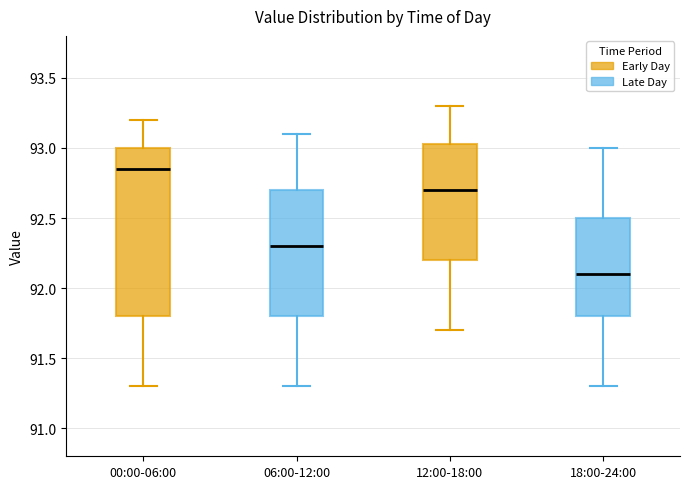

Which box is the tallest, from its lower edge to its upper edge?

00:00-06:00